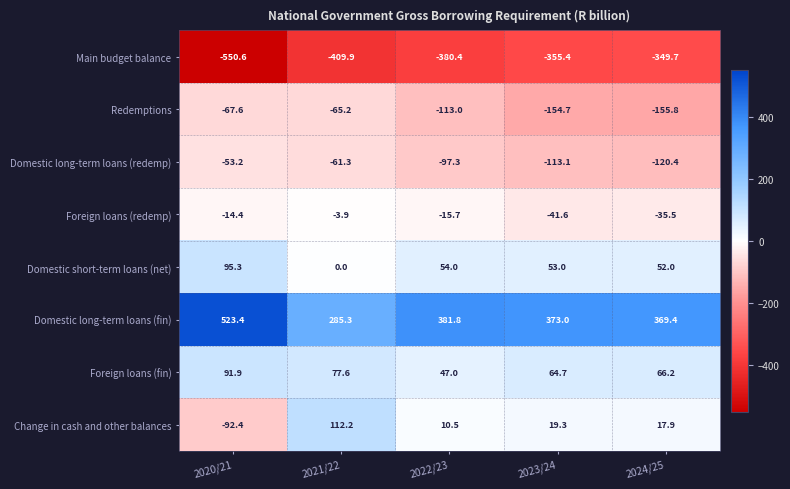

How many categories are shown in the chart?

5